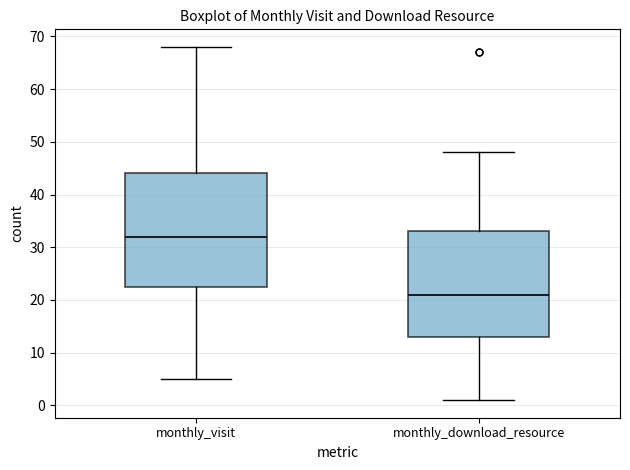

Which box's median line is the highest?

monthly_visit